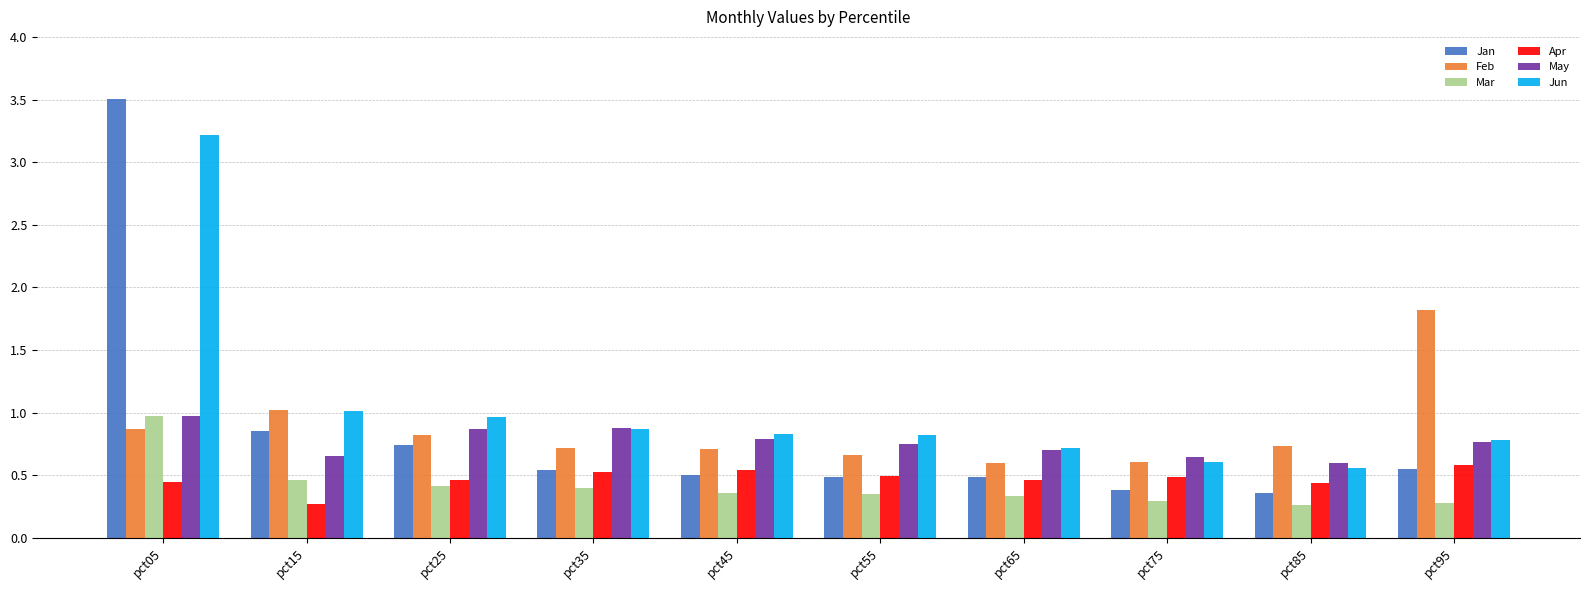

At which label is May closest to 0?

pct85